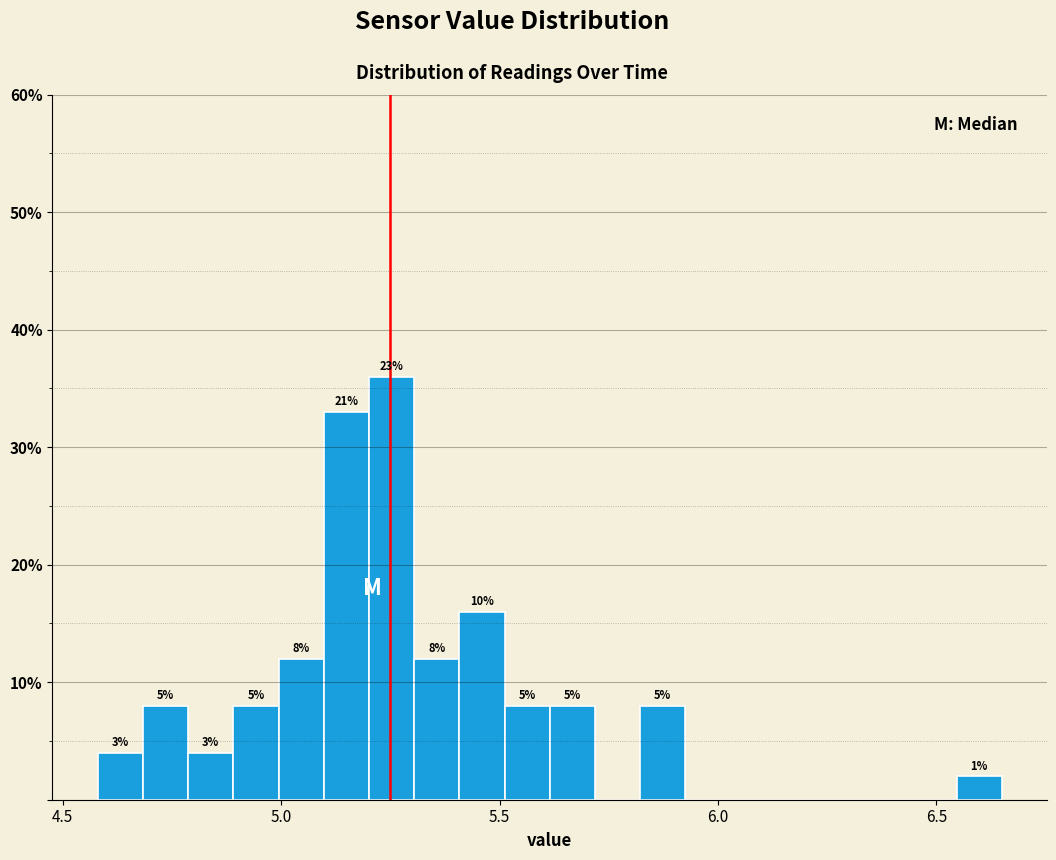

Read against the x-axis, roughly where is the centre of the tallest bar?

5.25